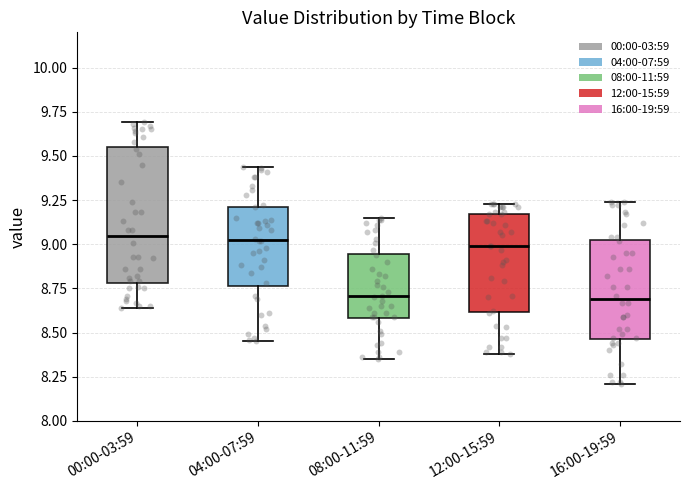

Where is the upper edge of the box for 04:00-07:59 on the y-axis? The values are not printed on the chart, so give them approximately, as read against the axis.

9.20